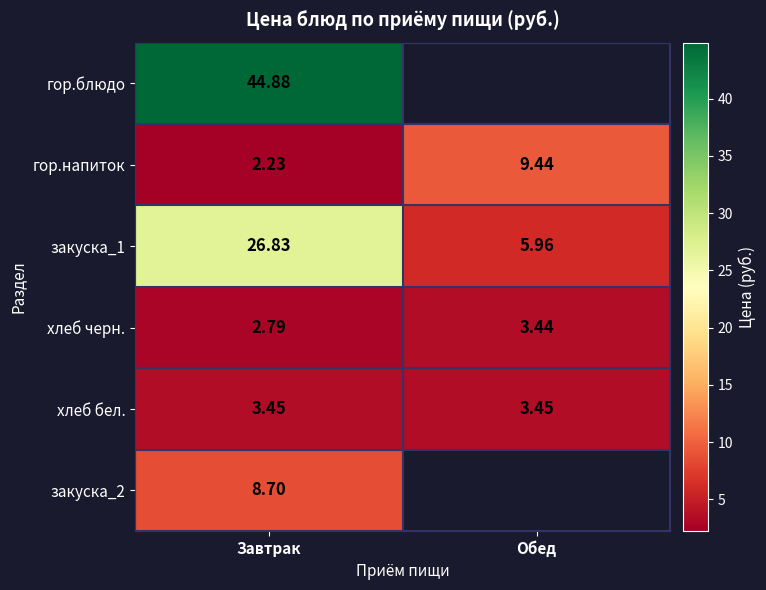

The закуска_2 series shows 15.4 at Завтрак. True or false?

False